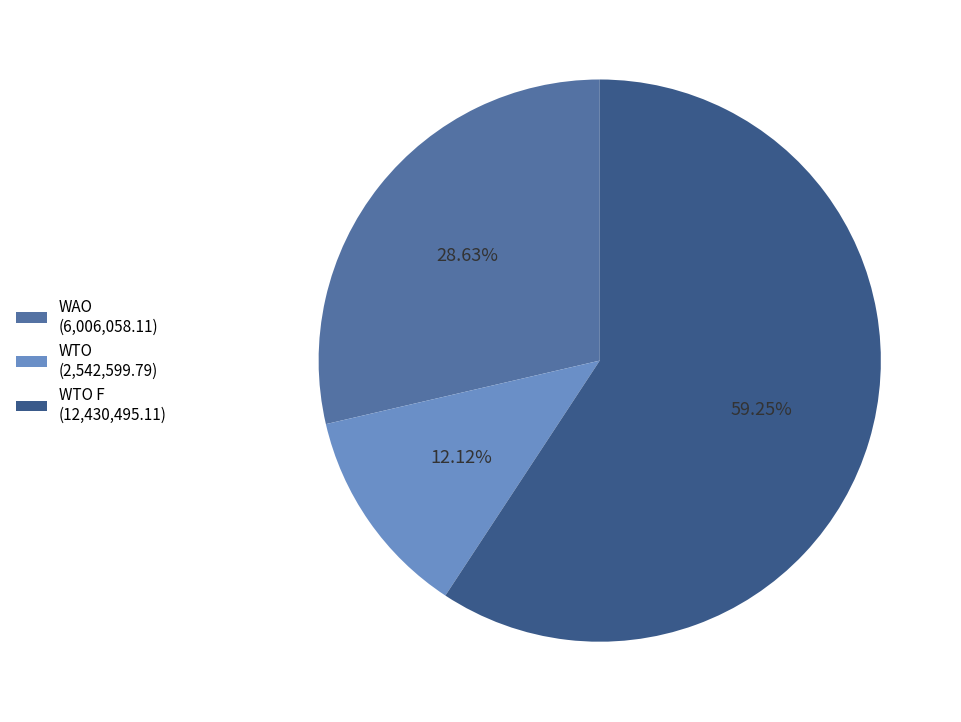

Rank the categories by value from highest to lowest.

WTO F (12,430,495.11), WAO (6,006,058.11), WTO (2,542,599.79)